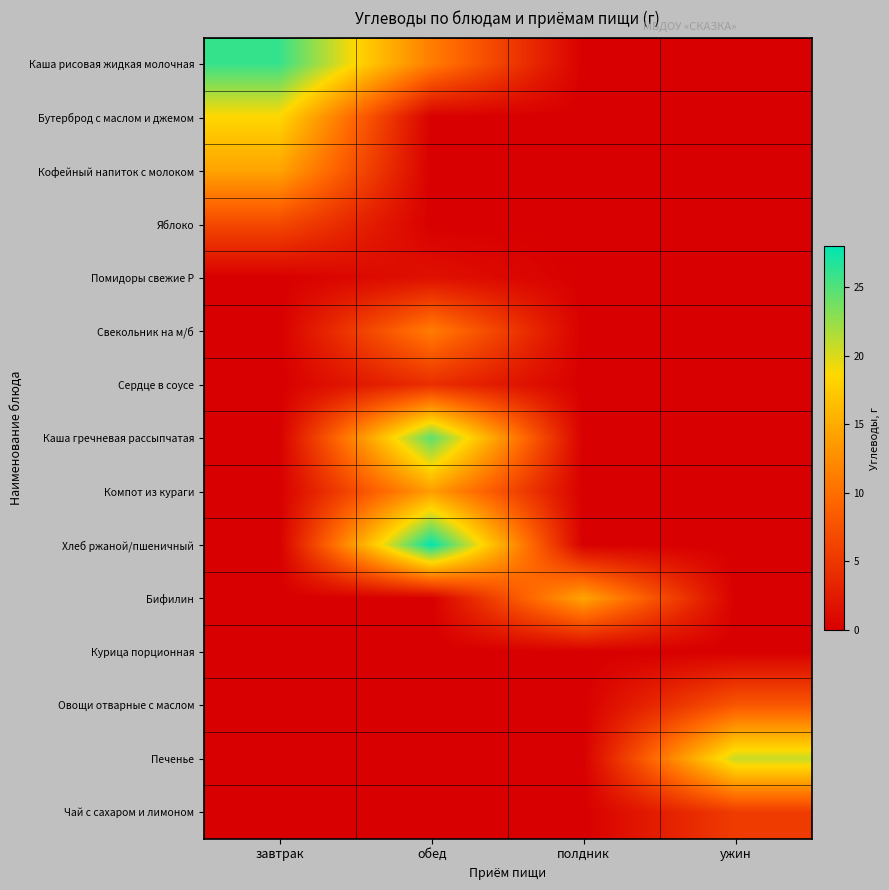

How many series are shown in this chart?

15